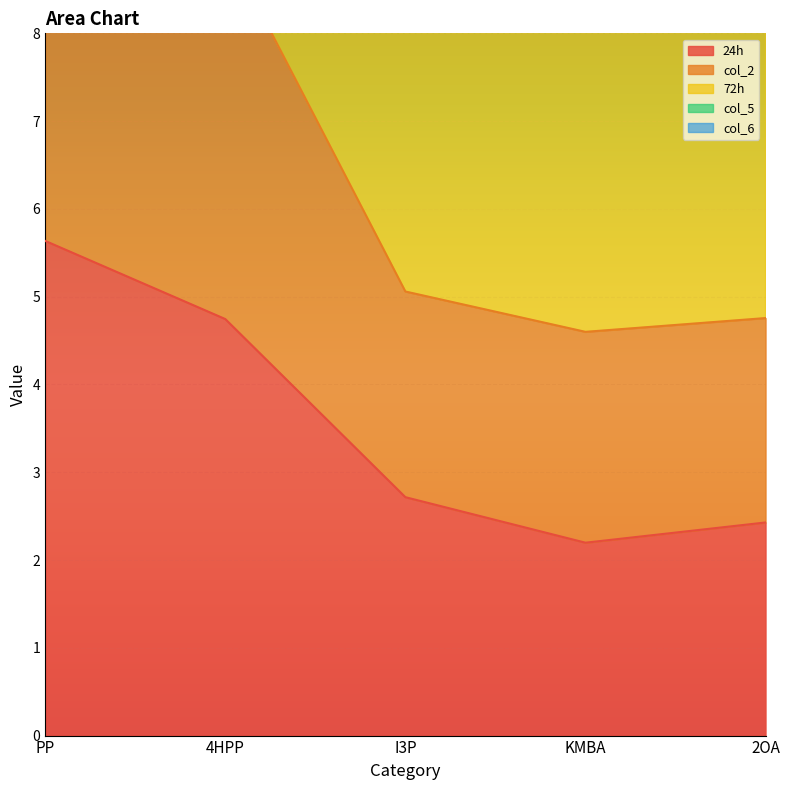

What is the average value of the 72h series?

21.6